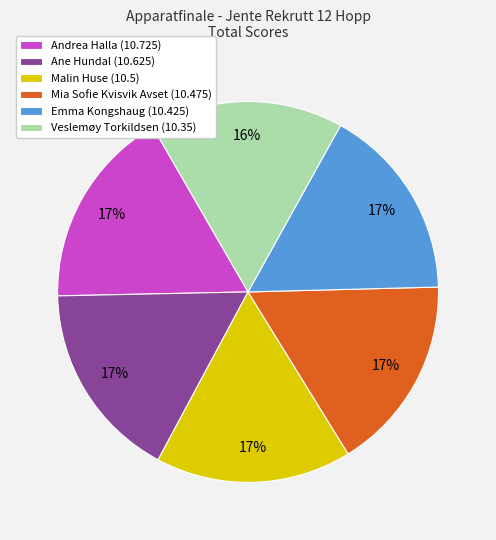

How many slices are in this pie chart?

6